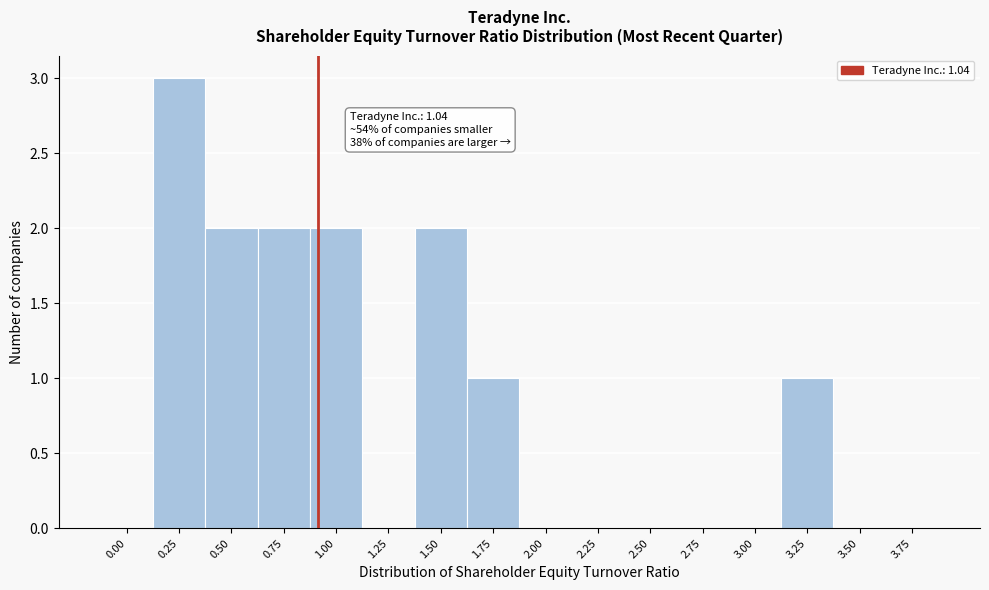

Reading left to right, transcribe all the data shown in this chart.

0.00=0	0.25=3	0.50=2	0.75=2	1.00=2	1.25=0	1.50=2	1.75=1	2.00=0	2.25=0	2.50=0	2.75=0	3.00=0	3.25=1	3.50=0	3.75=0